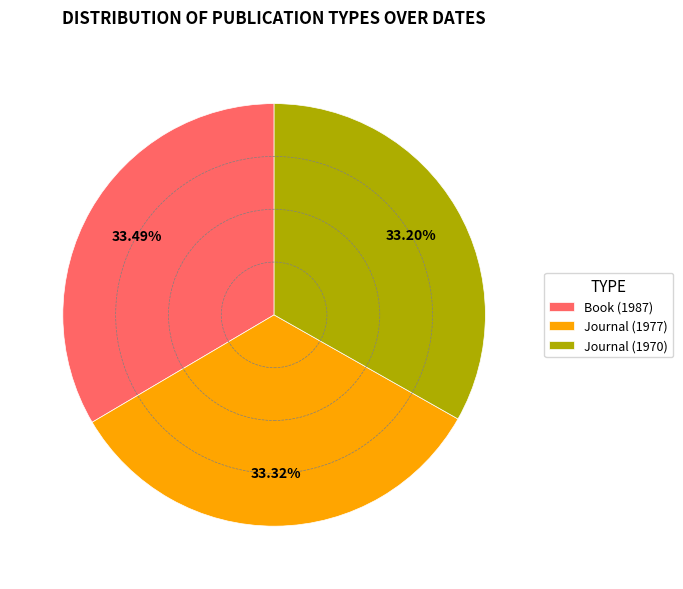

Does Book (1987) represent more than half of the total?

No